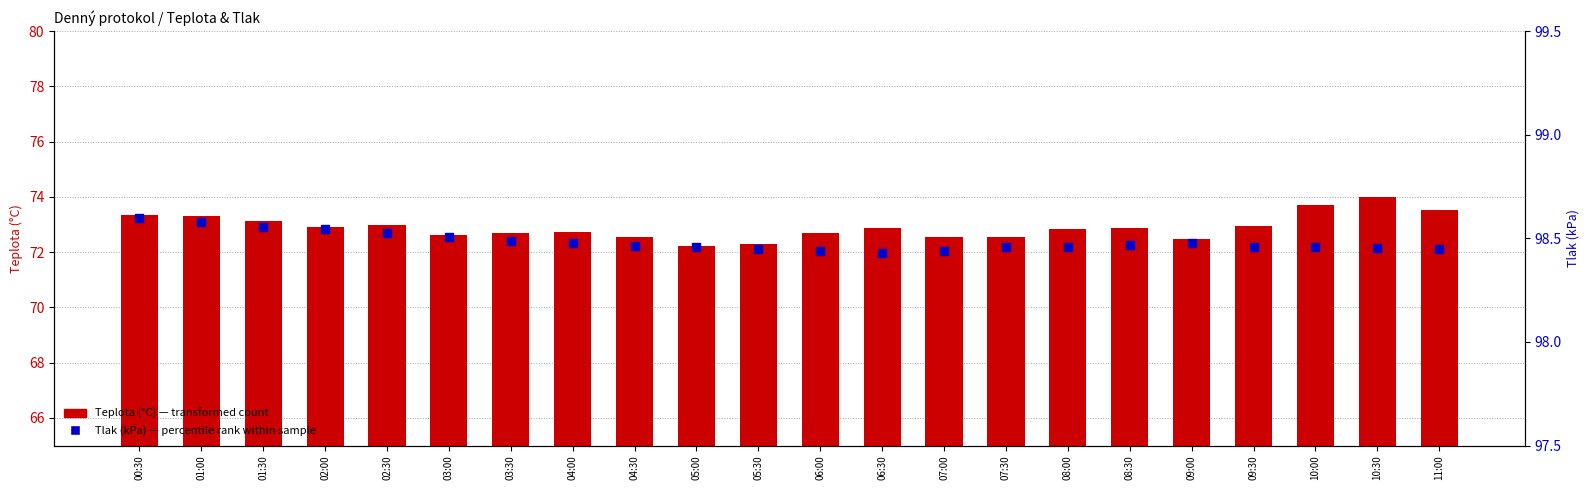

Which series has the largest Y range (max minus min)?

Teplota (°C)